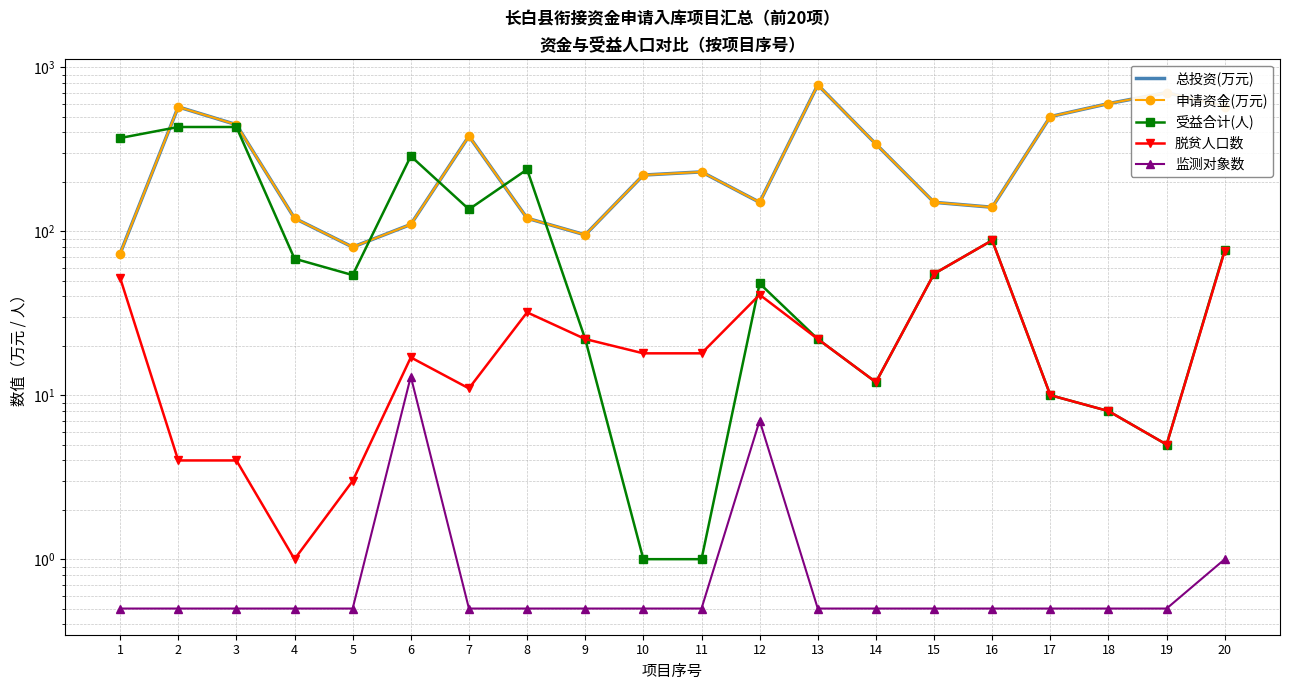

At how many categories does at least one series exceed 297?

10